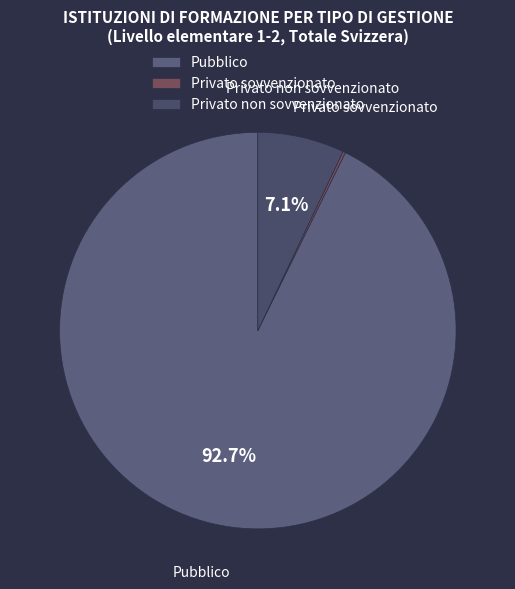

True or false: Pubblico accounts for 99% of the total.

False